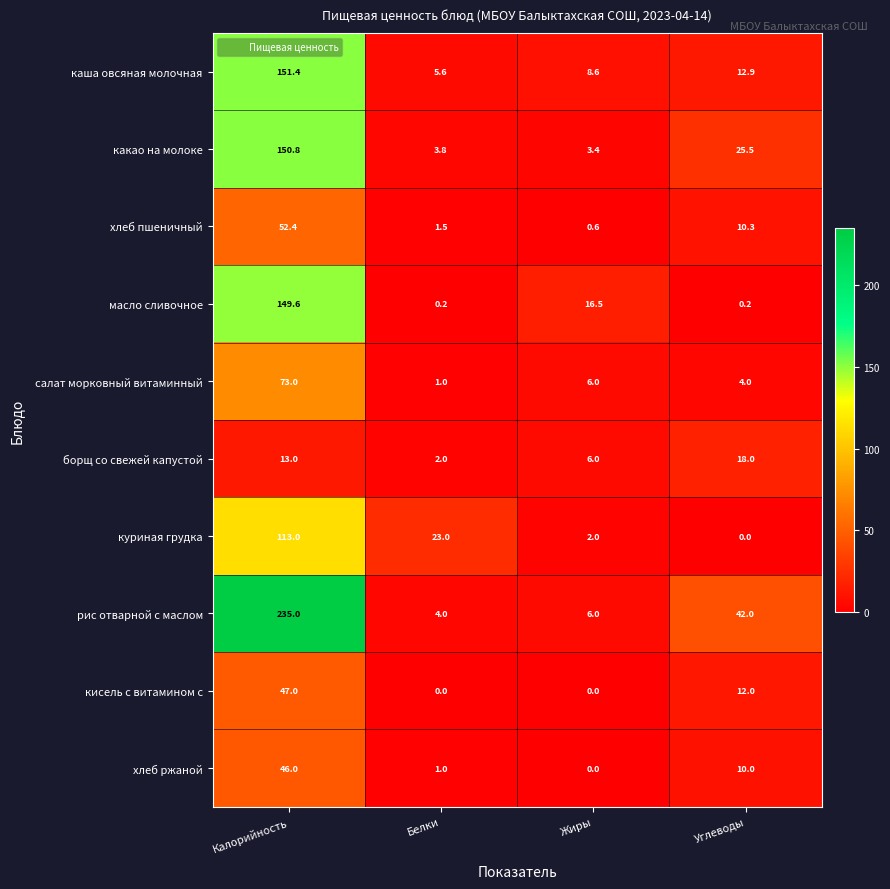

What is the spread (max minus min) of values at Белки?

23.0